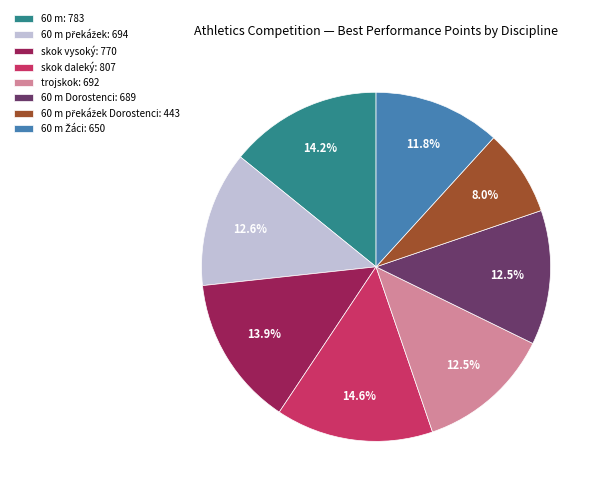

How many segments does this pie chart have?

8